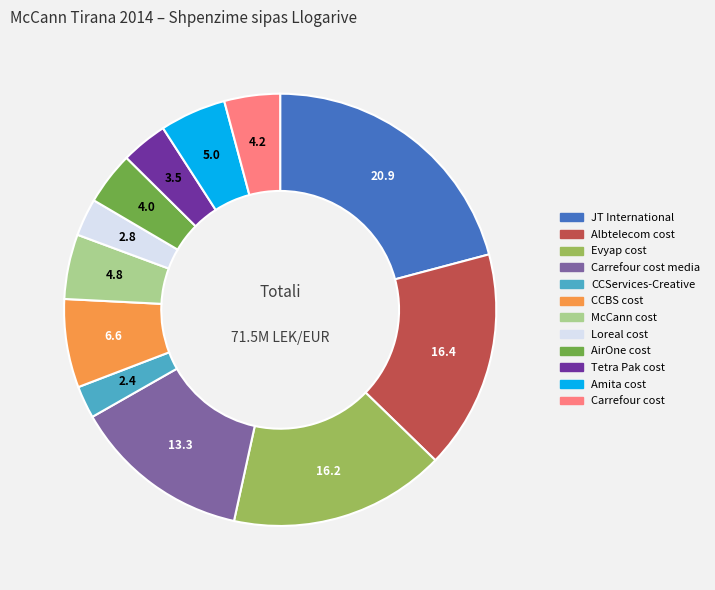

Is there a majority slice in this chart?

No